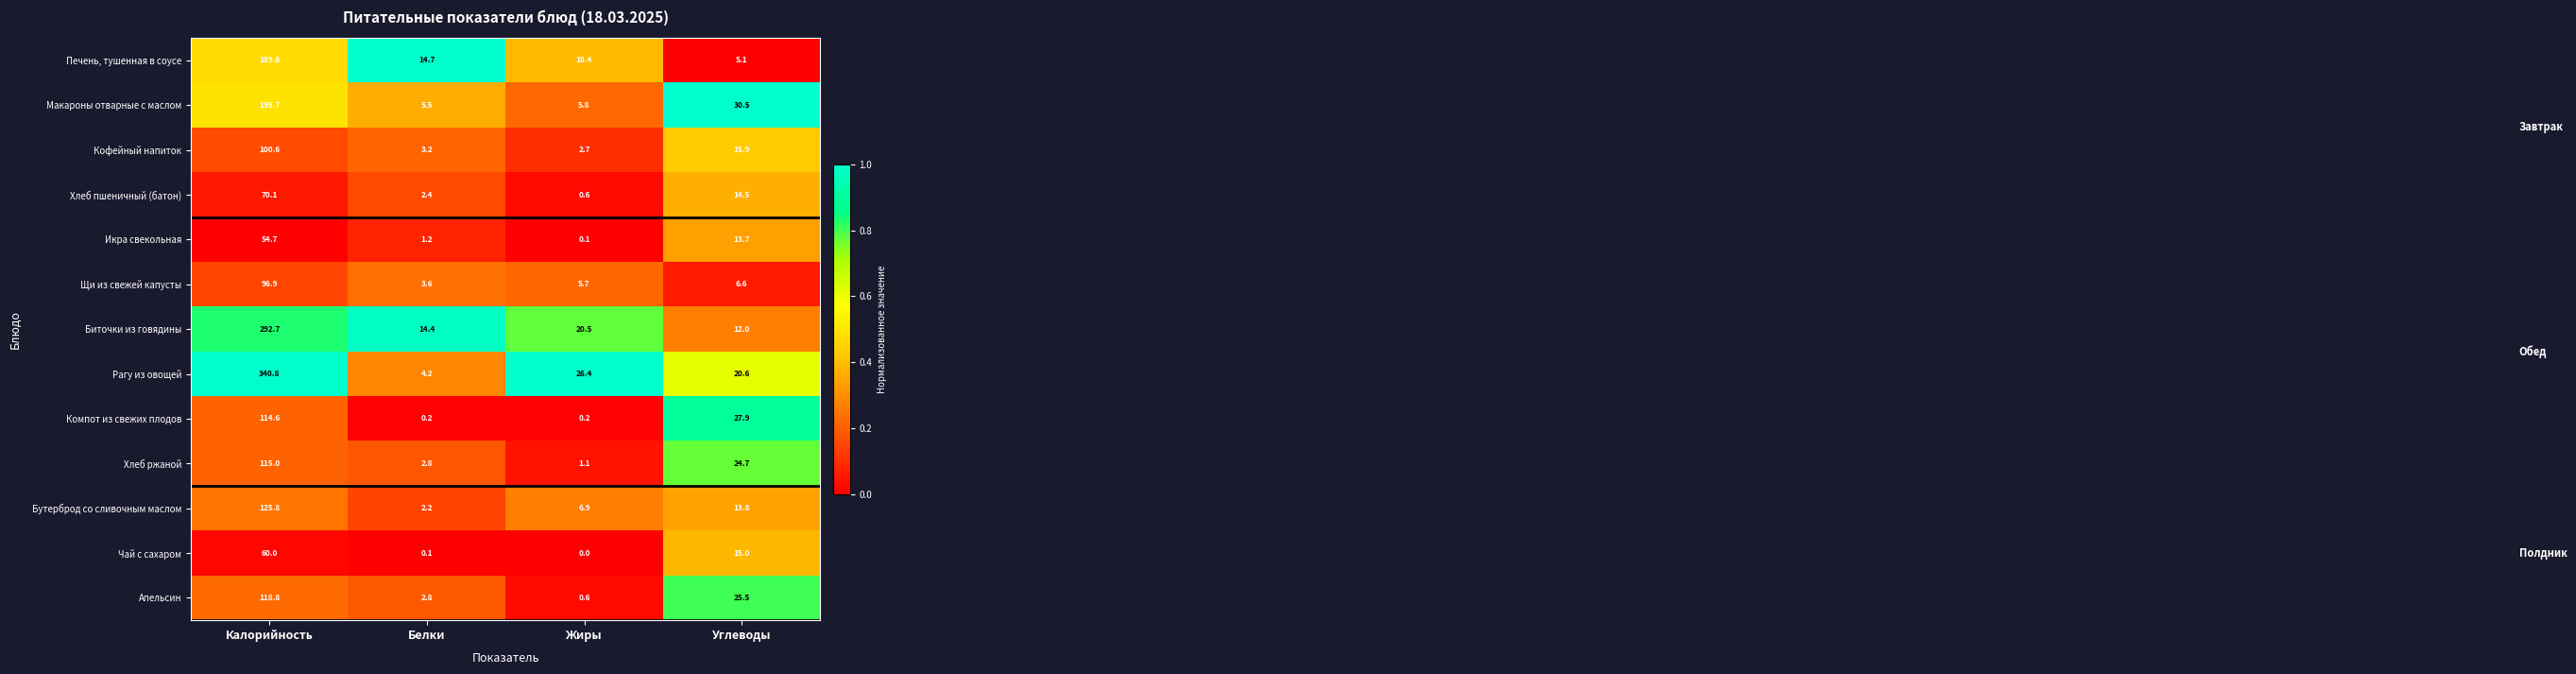

Rank the categories by Рагу из овощей value from lowest to highest.

Белки, Углеводы, Жиры, Калорийность